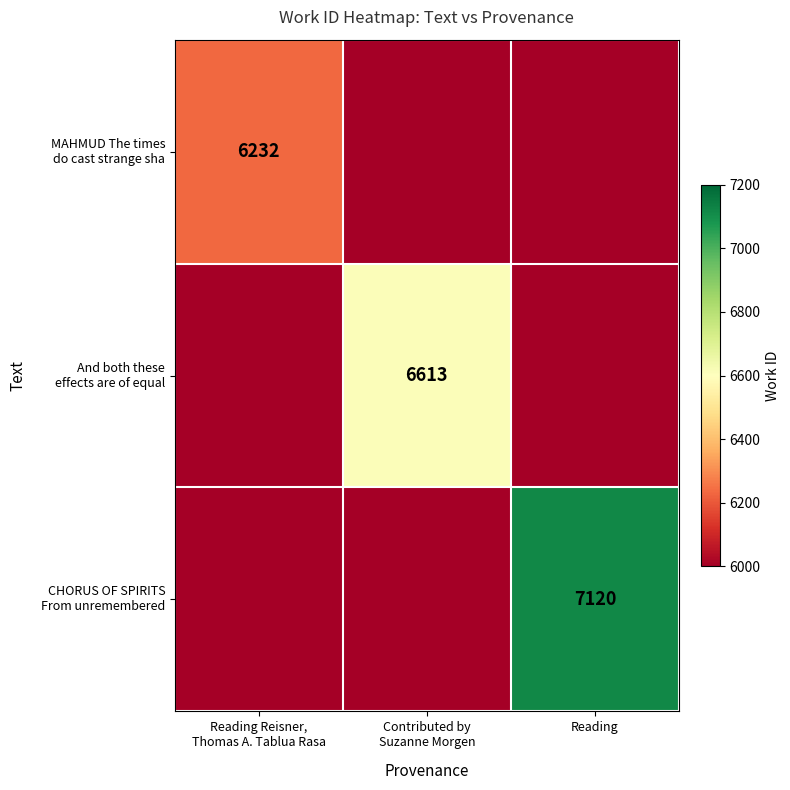

List the labels in order of MAHMUD The times do cast strange sha value, smallest first.

Contributed by Suzanne Morgen, Reading, Reading Reisner, Thomas A. Tablua Rasa